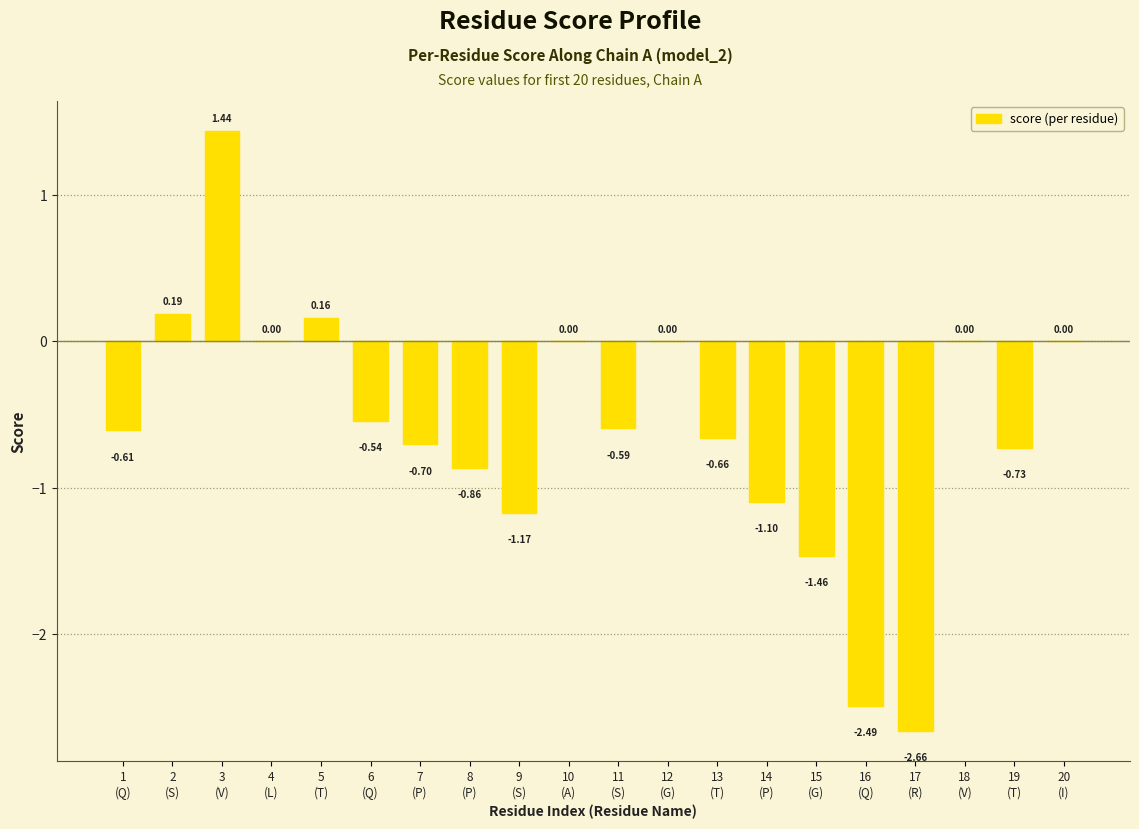

What is the sum of all values?

-11.8